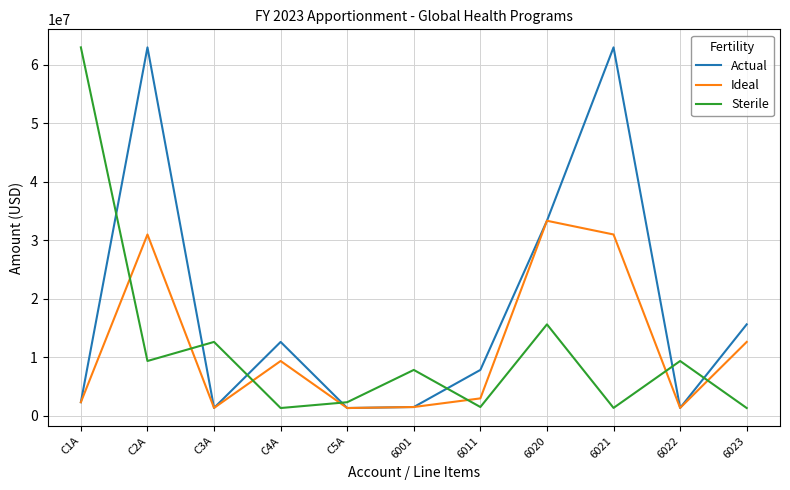

Rank the series at 6023 from highest to lowest value.

Actual, Ideal, Sterile